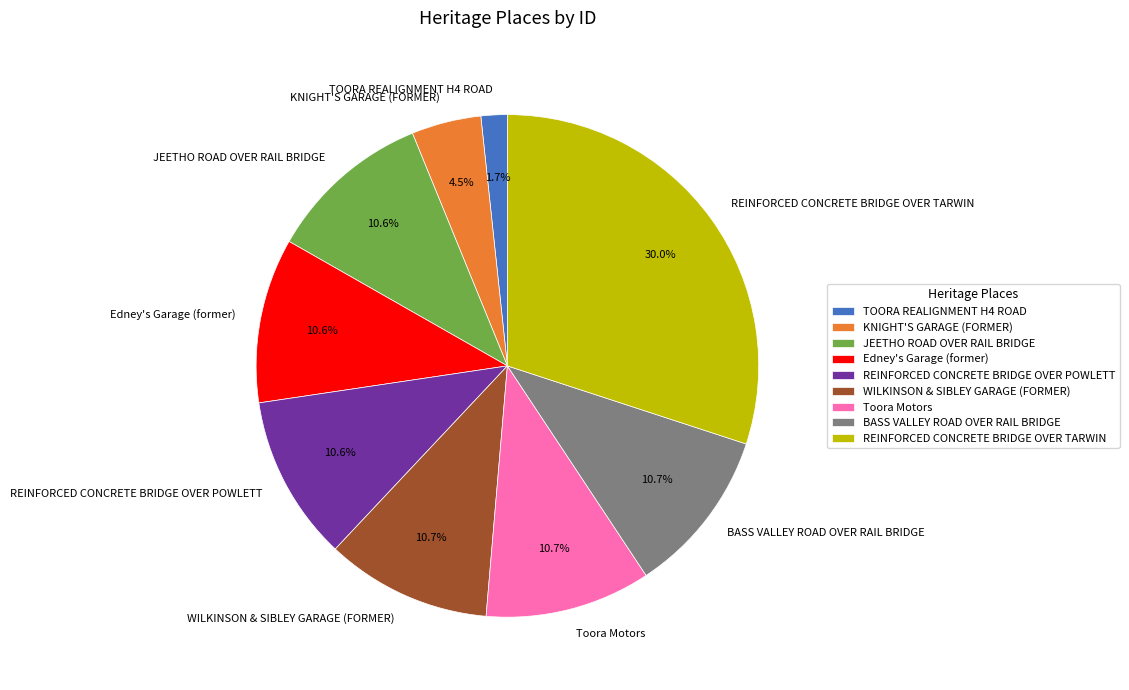

Which slice is the smallest?

TOORA REALIGNMENT H4 ROAD